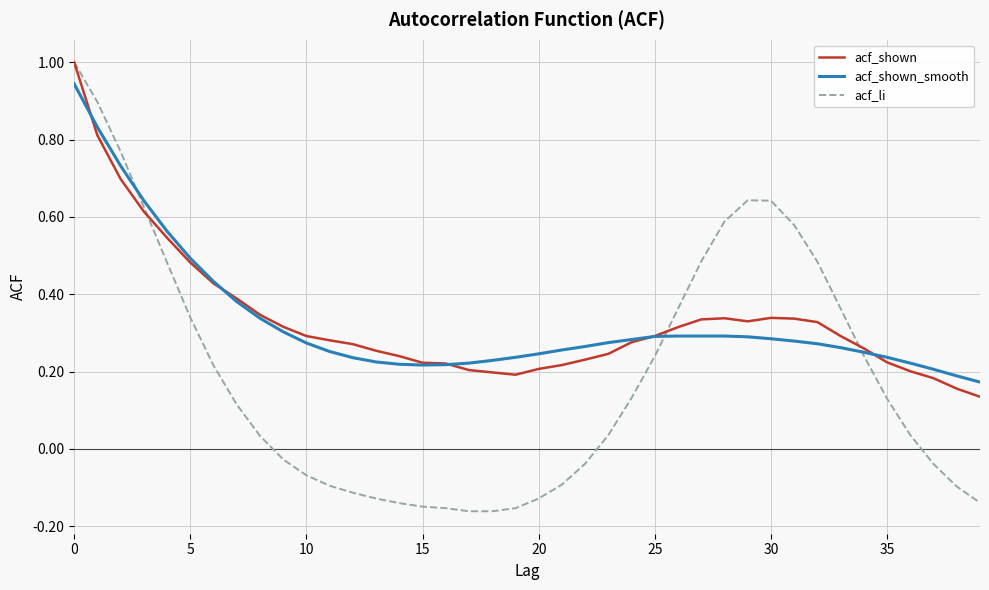

What is the maximum value for acf_li?

1.0